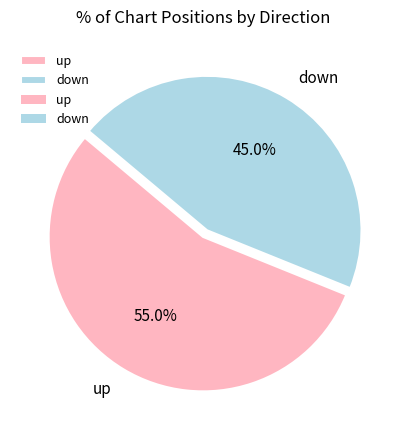

Count the number of slices in the pie.

2